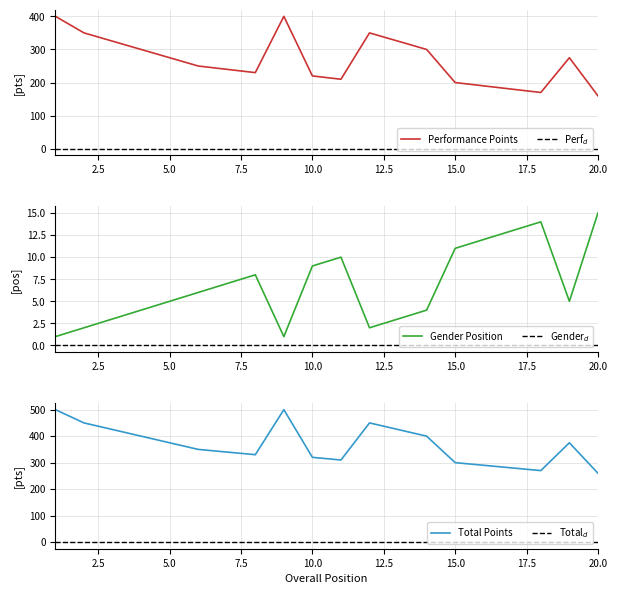

What is the value of the Total Points point at the 9th from the left?

500